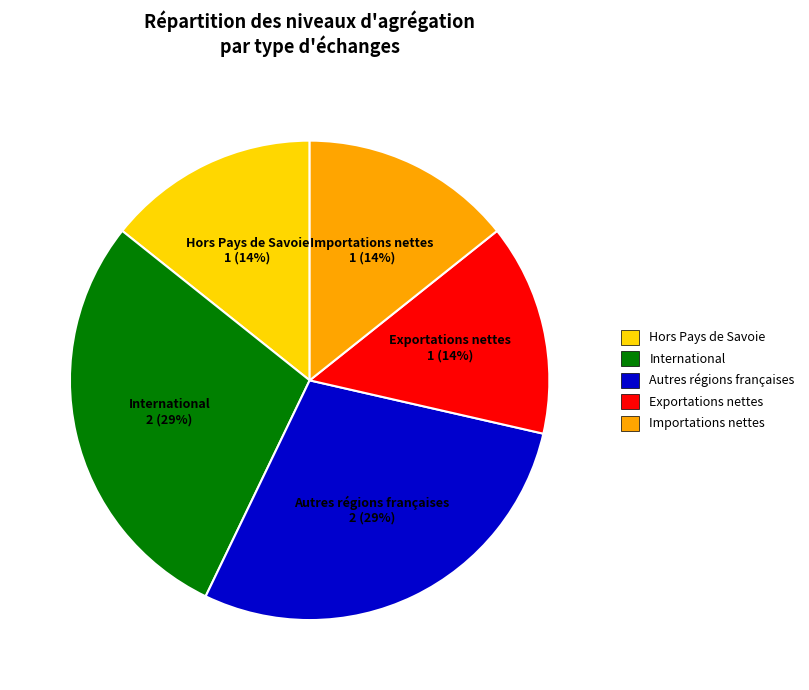

To the nearest percent, what is the combined percentage of International and Importations nettes?

43%